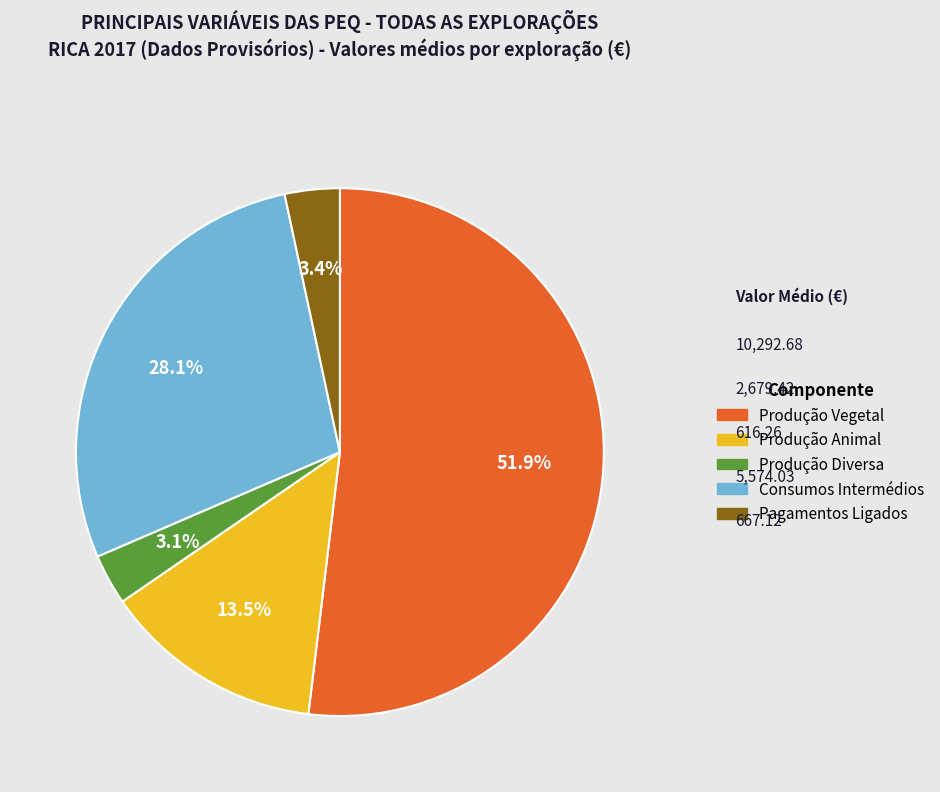

What is the ratio of the value at Produção Vegetal to the value at Consumos Intermédios?

1.8